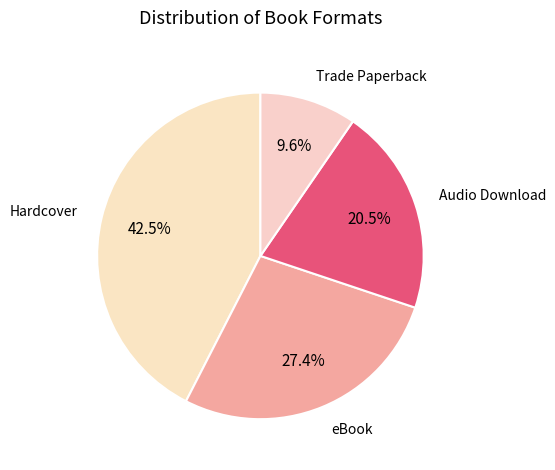

What is the largest slice in the pie chart?

Hardcover